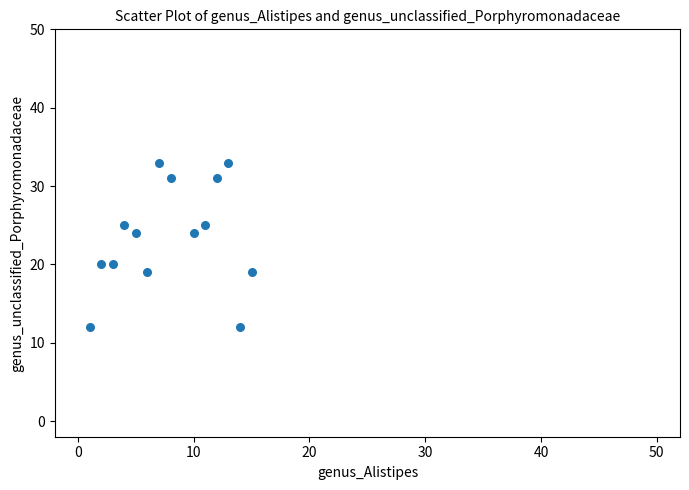

What is the range of X values (max minus min)?

14